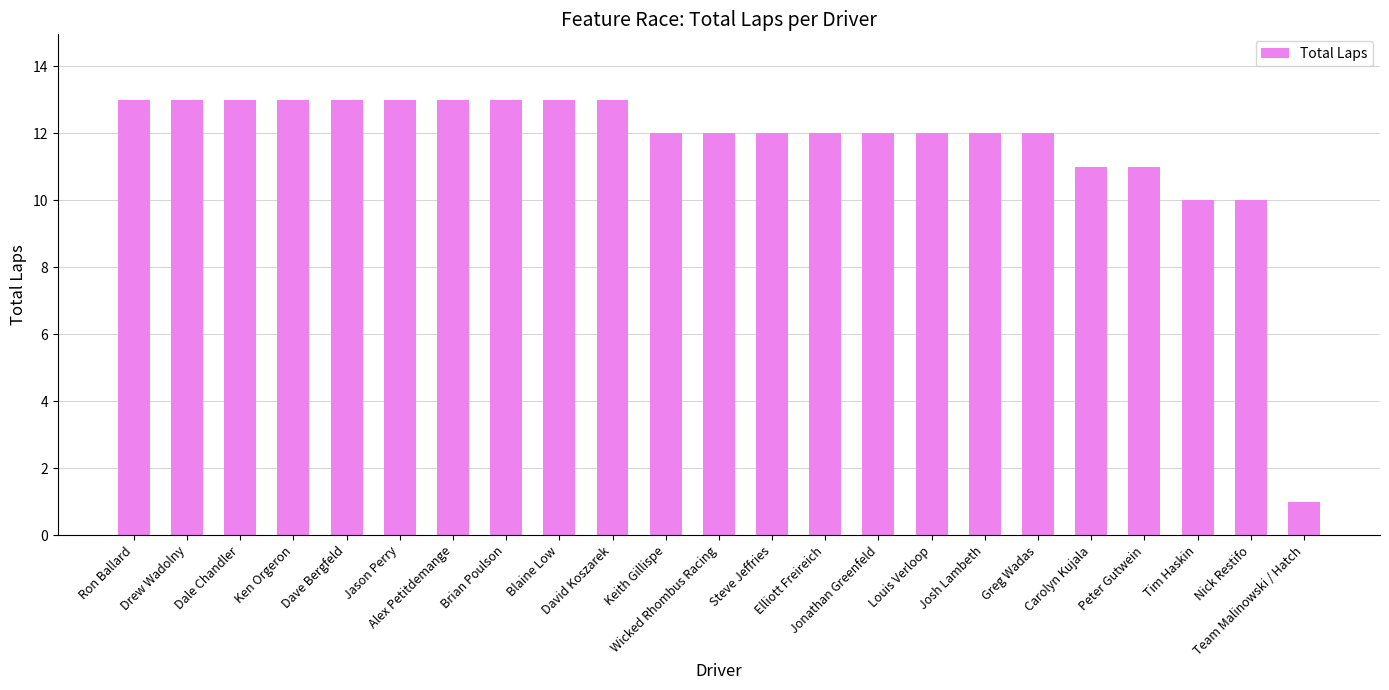

The chart shows a value of 18 at Louis Verloop. True or false?

False